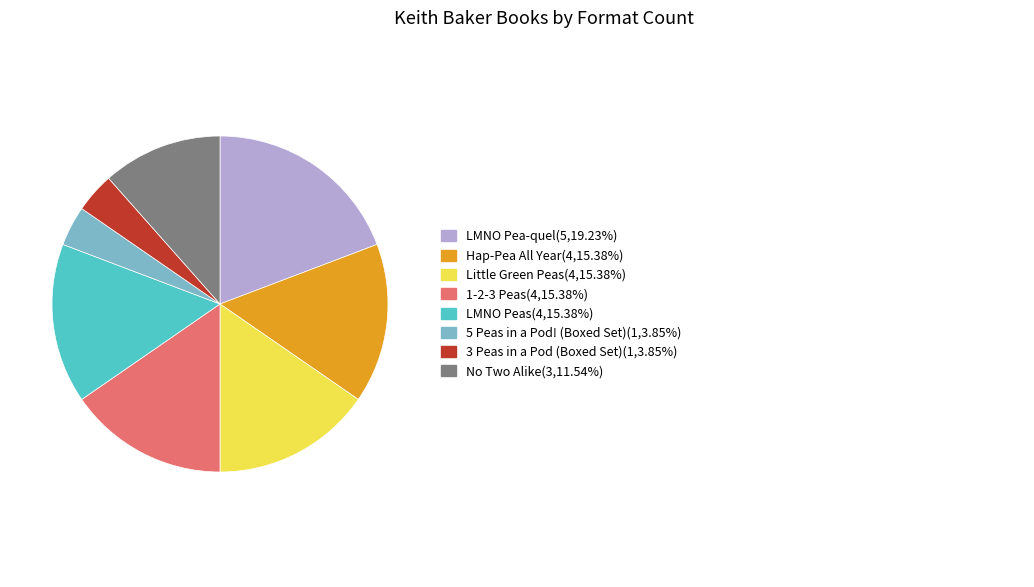

Does LMNO Peas account for over 50% of the chart?

No